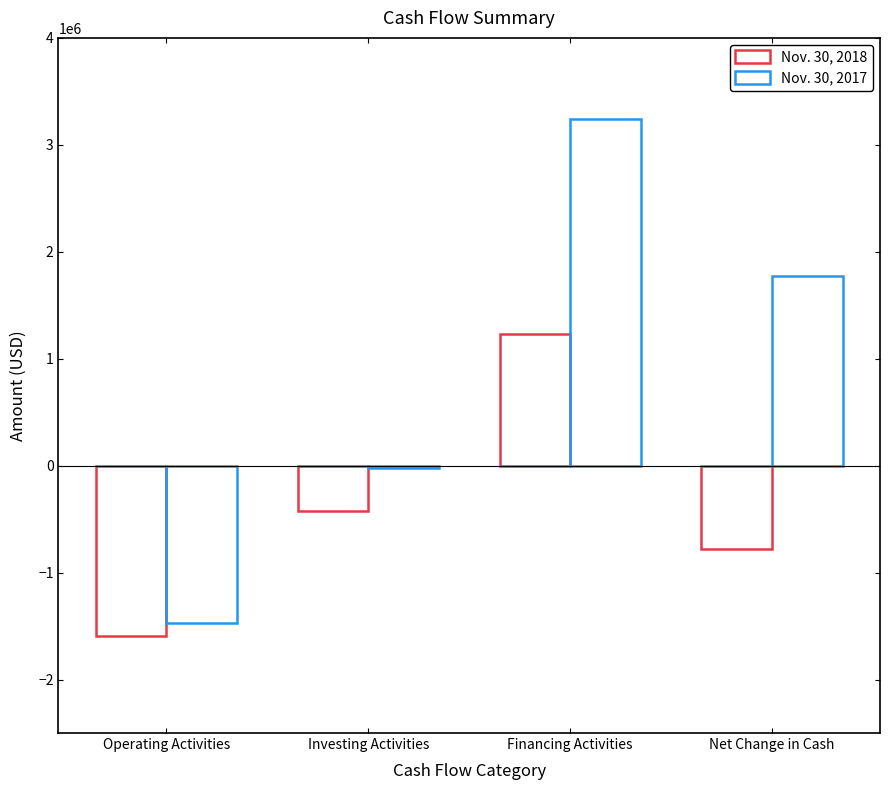

How many groups of bars are there?

4